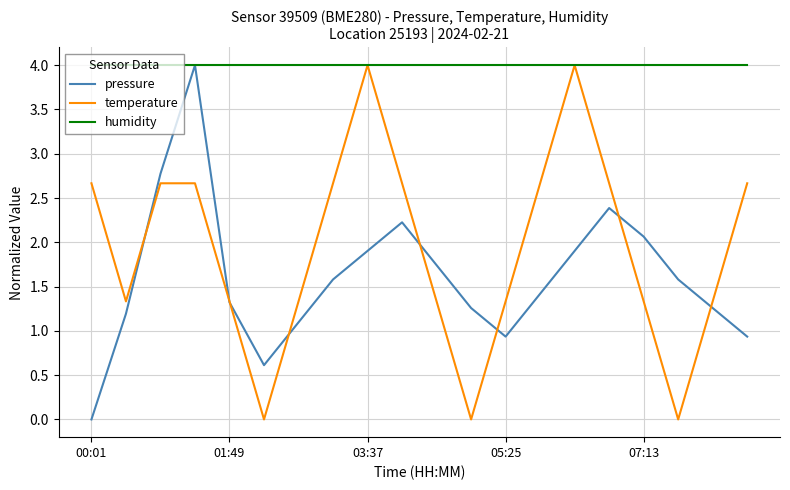

What is the greatest value displayed?

4.0